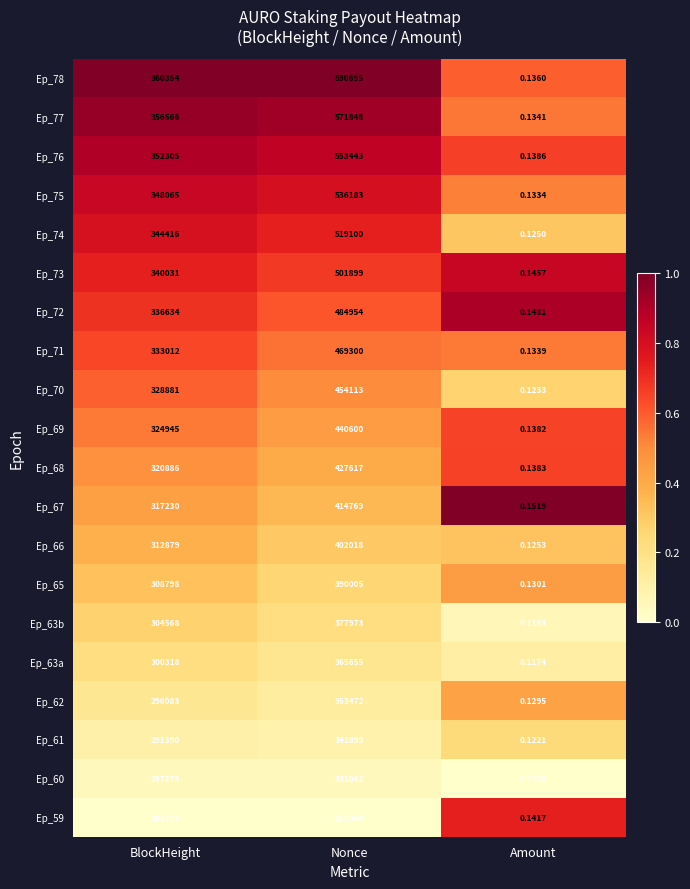

At which label is Ep_65 closest to 195002?

BlockHeight